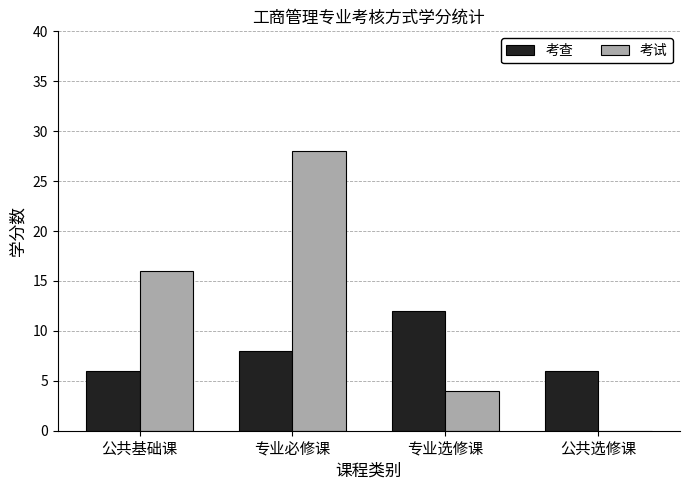

What value does the 考试 series have at 专业必修课?

28